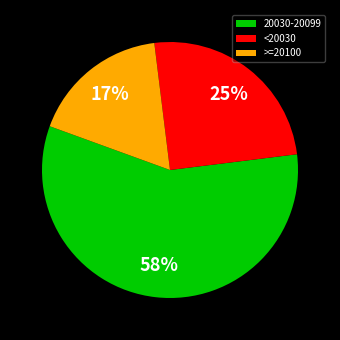

Do 20030-20099 and <20030 together represent more than half of the pie?

Yes